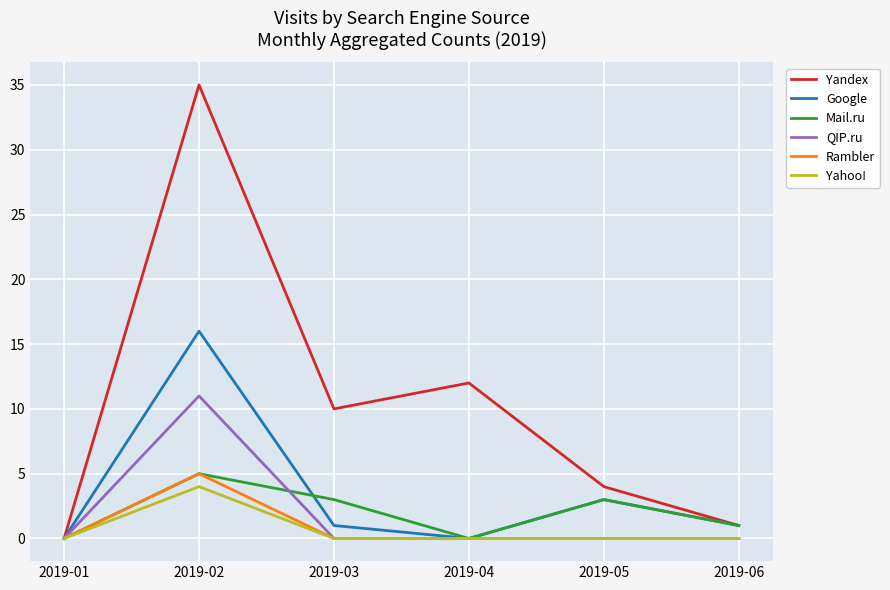

Rank the categories by Yandex value from lowest to highest.

2019-01, 2019-06, 2019-05, 2019-03, 2019-04, 2019-02